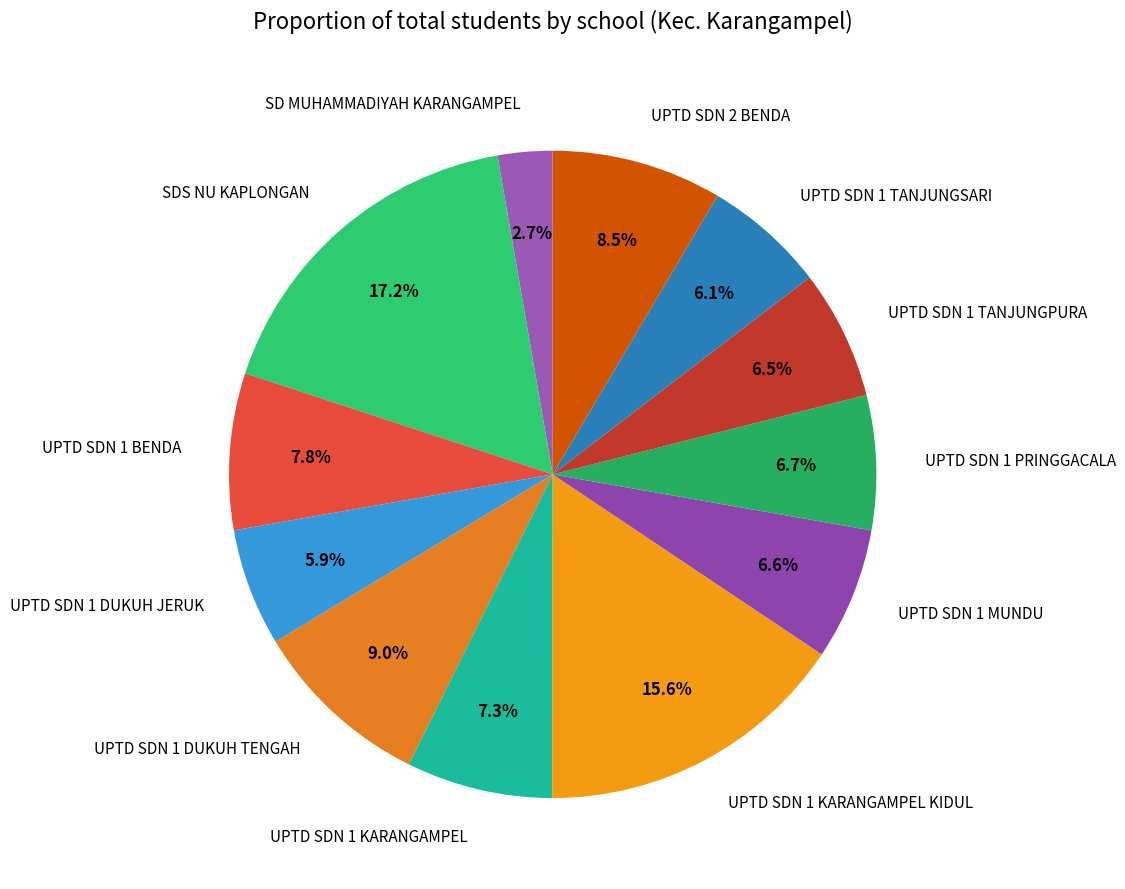

What is the total percentage of UPTD SDN 1 TANJUNGSARI and SD MUHAMMADIYAH KARANGAMPEL?

8.8%